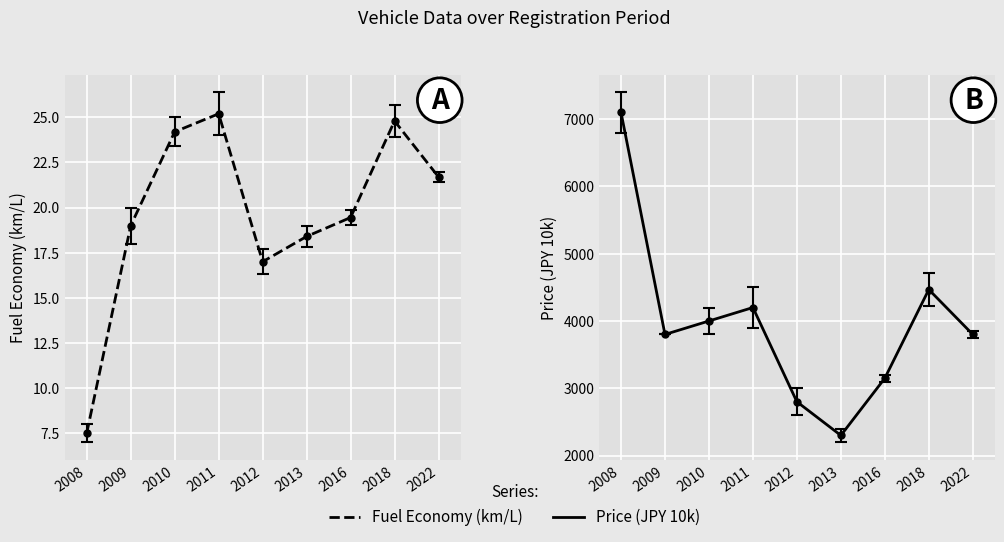

List the labels in order of Price (10k) value, smallest first.

2013, 2012, 2016, 2009, 2022, 2010, 2011, 2018, 2008